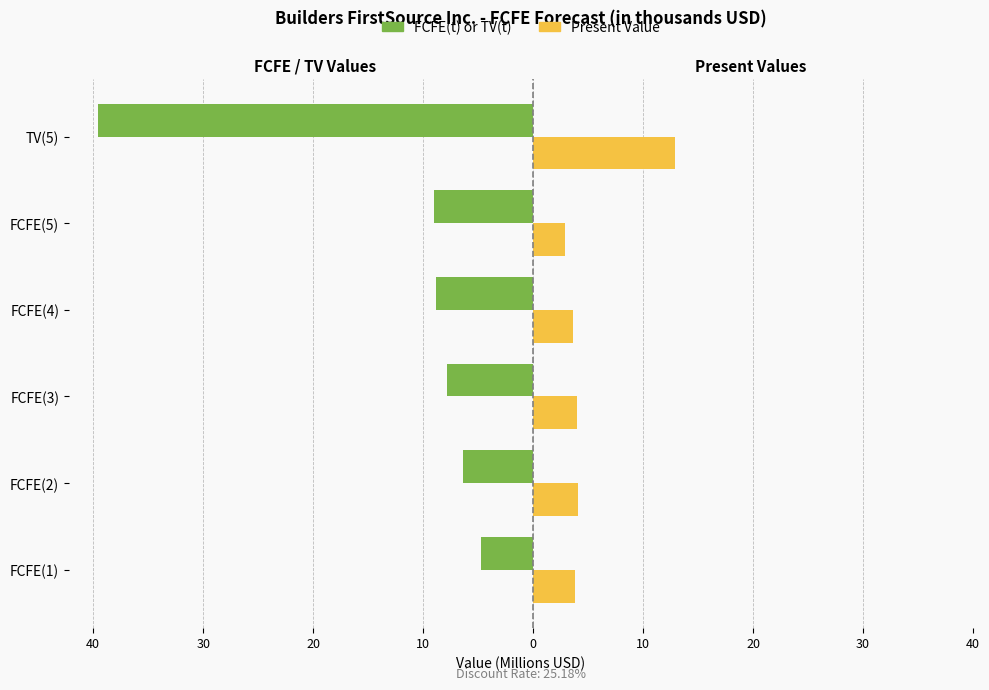

What is the sum of the FCFE(t) or TV(t) values at FCFE(4) and FCFE(1)?

-13.6